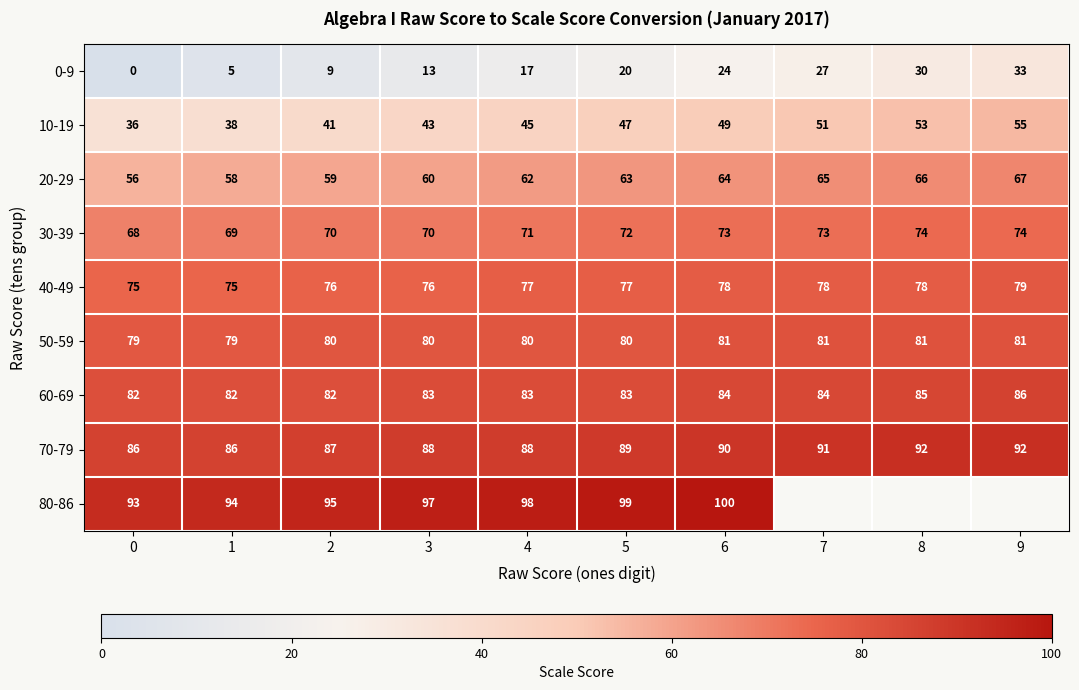

True or false: 80-86 has a value of 99 at 5.

True